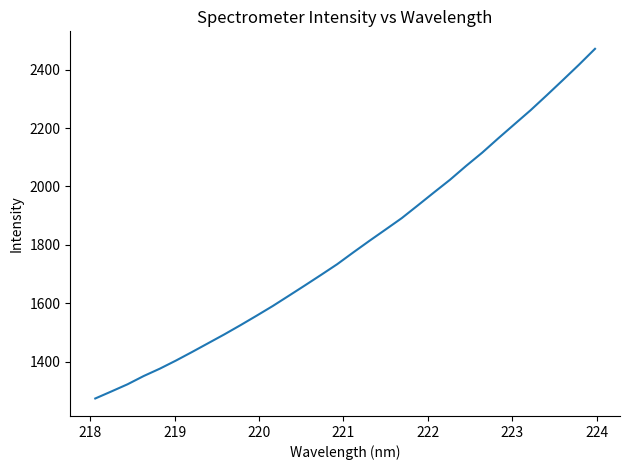

What is the difference between the maximum and minimum values?

1198.1